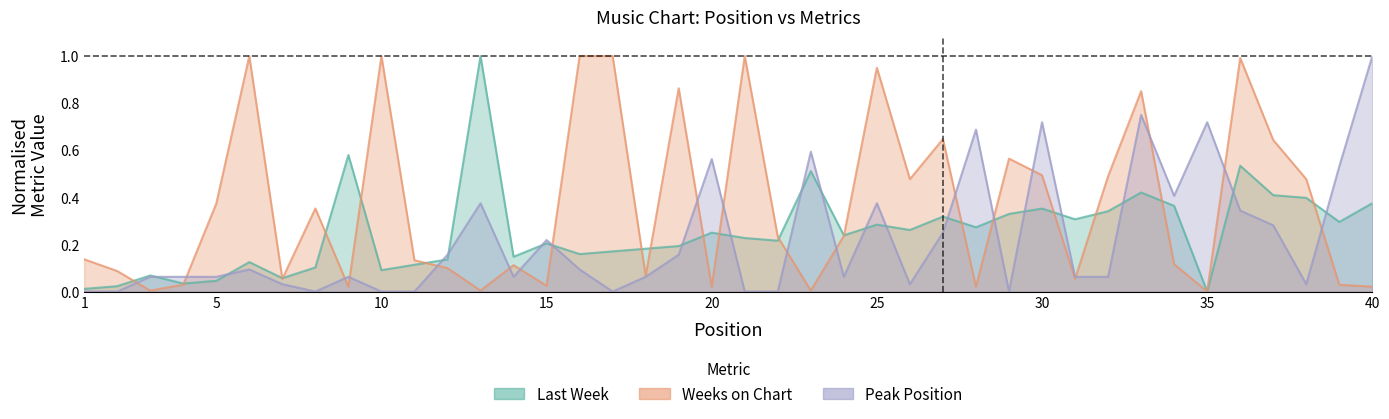

Reading right to left, list all the values displayed in this chart.

Last Week: 0.4	0.3	0.4	0.4	0.5	0.0	0.4	0.4	0.3	0.3	0.4	0.3	0.3	0.3	0.3	0.3	0.2	0.5	0.2	0.2	0.2	0.2	0.2	0.2	0.2	0.2	0.1	1.0	0.1	0.1	0.1	0.6	0.1	0.1	0.1	0.0	0.0	0.1	0.0	0.0
Weeks on Chart: 0.0	0.0	0.5	0.6	1.0	0.0	0.1	0.9	0.5	0.1	0.5	0.6	0.0	0.6	0.5	1.0	0.2	0.0	0.2	1.0	0.0	0.9	0.1	1.0	1.0	0.0	0.1	0.0	0.1	0.1	1.0	0.0	0.4	0.1	1.0	0.4	0.0	0.0	0.1	0.1
Peak Position: 1.0	0.5	0.0	0.3	0.3	0.7	0.4	0.8	0.1	0.1	0.7	0.0	0.7	0.2	0.0	0.4	0.1	0.6	0.0	0.0	0.6	0.2	0.1	0.0	0.1	0.2	0.1	0.4	0.2	0.0	0.0	0.1	0.0	0.0	0.1	0.1	0.1	0.1	0.0	0.0